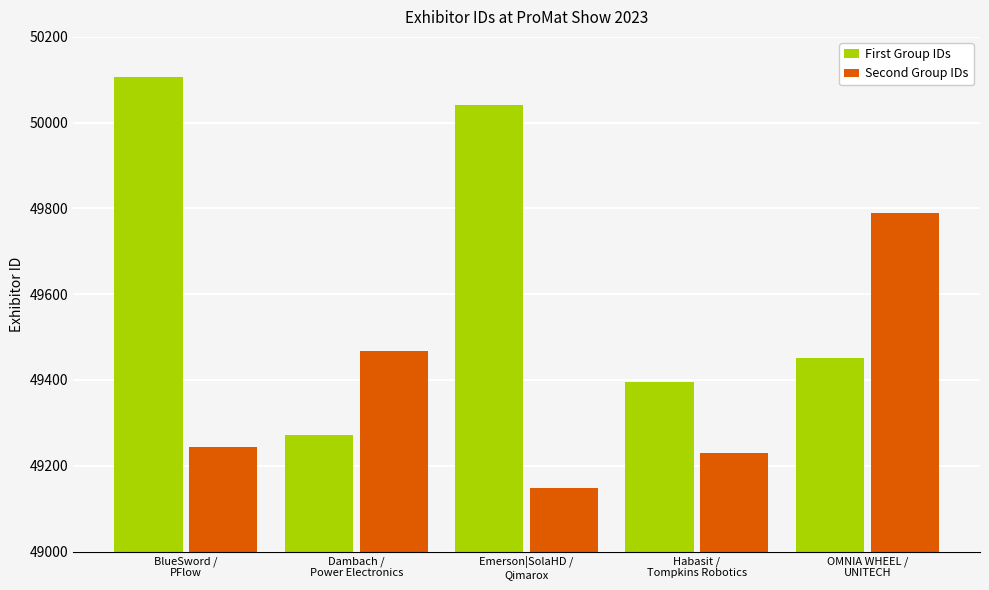

List the labels in order of First Group IDs value, largest first.

BlueSword /
PFlow, Emerson|SolaHD /
Qimarox, OMNIA WHEEL /
UNITECH, Habasit /
Tompkins Robotics, Dambach /
Power Electronics